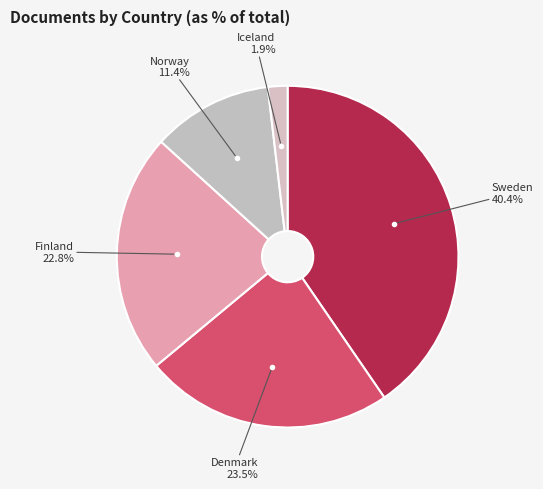

True or false: Iceland accounts for 2% of the total.

True